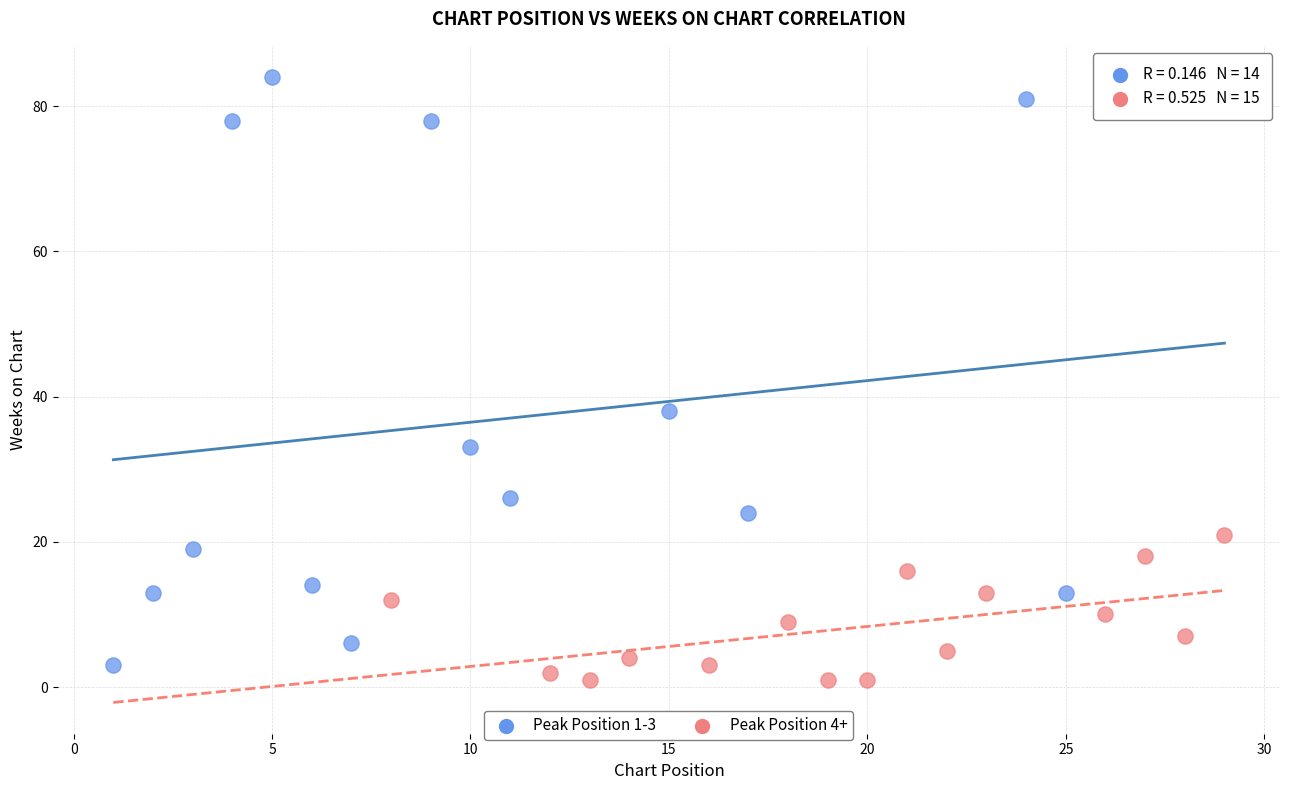

What are all the series names shown in the legend?

Peak Position 1-3, Peak Position 4+